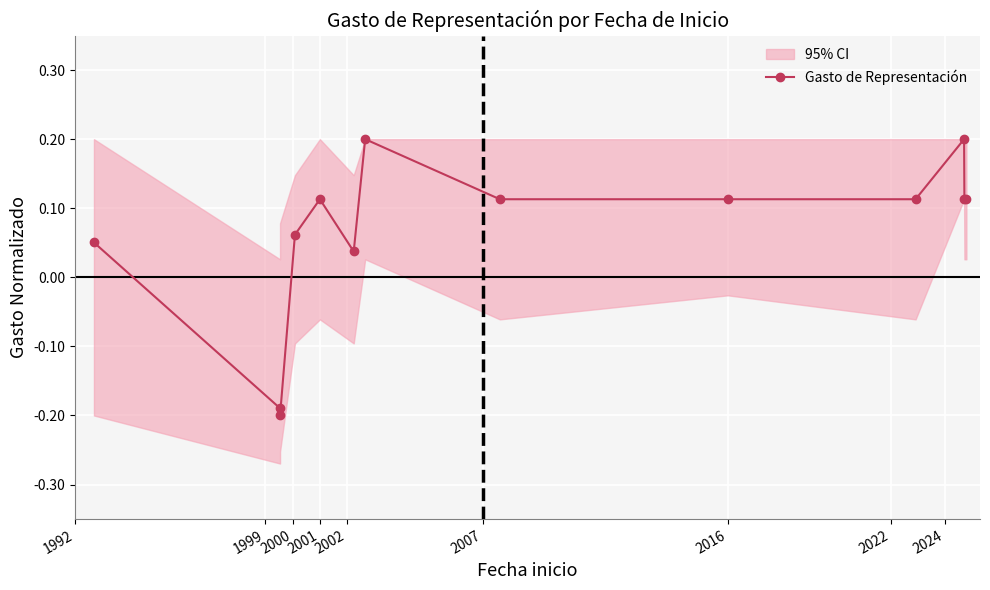

What is the sum of all values?

0.8